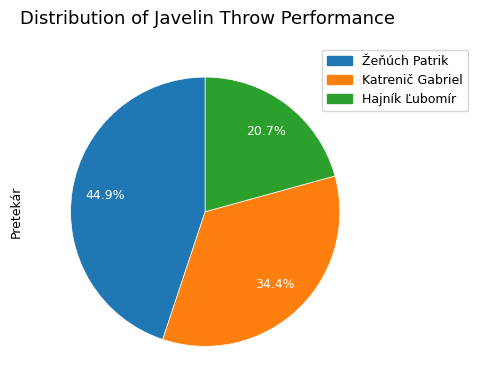

Combined, what portion of the pie is Žeňúch Patrik and Hajník Ľubomír?

65.6%